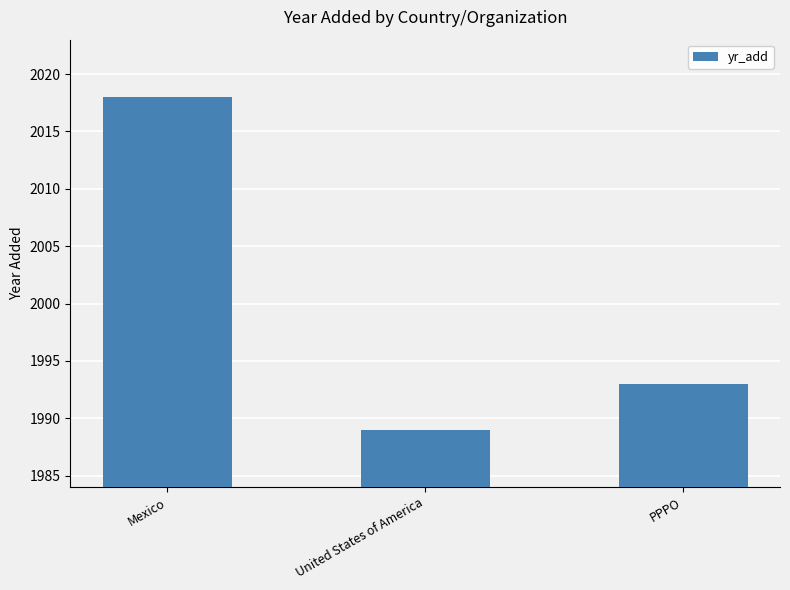

List the labels in order of value, largest first.

Mexico, PPPO, United States of America